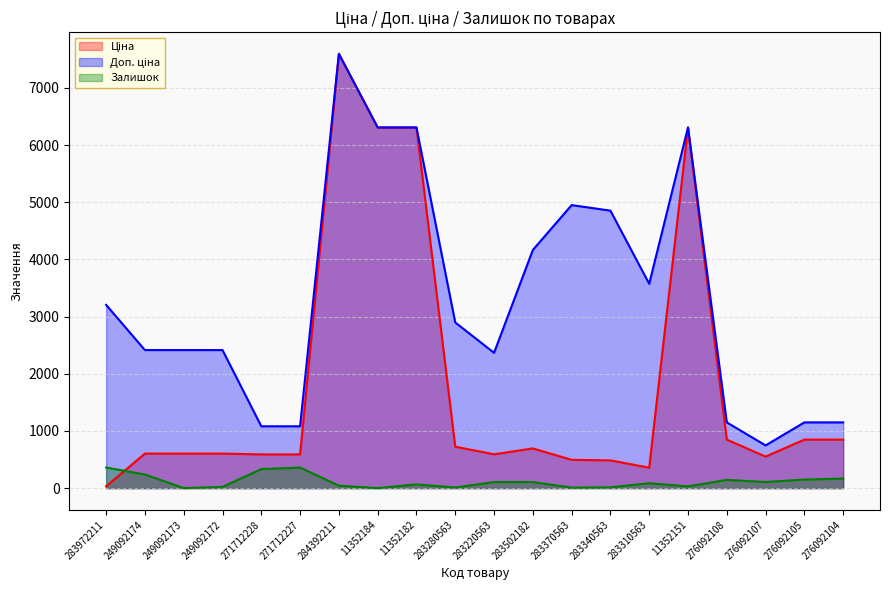

What is the value of the Ціна point at the 2nd from the left?

603.7